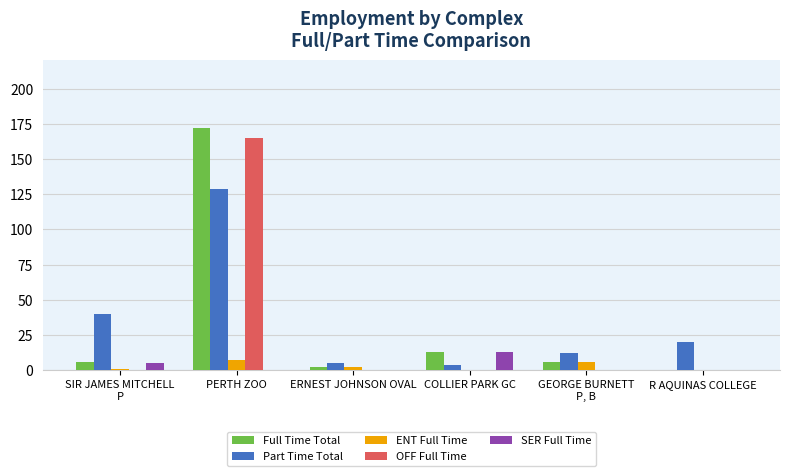

The value of OFF Full Time at COLLIER PARK GC is 76. True or false?

False